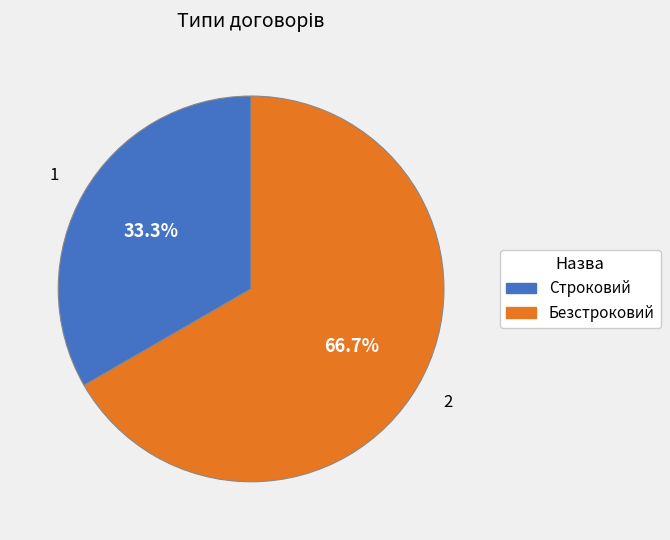

What is the total percentage of Безстроковий and Строковий?

100.0%